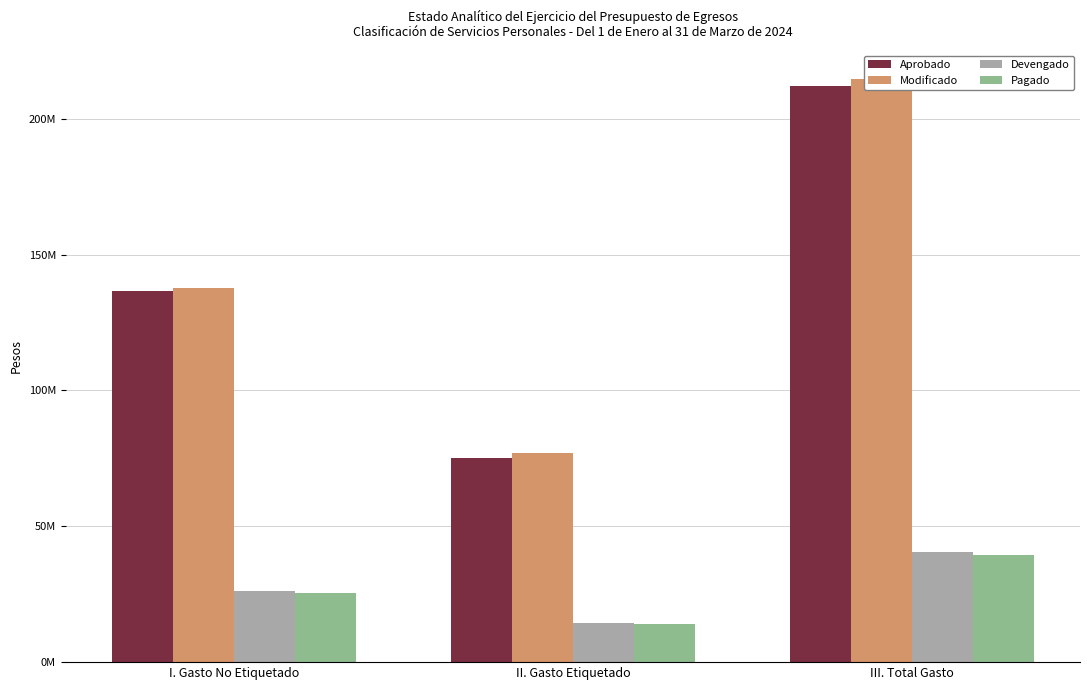

Reading right to left, what are all the values shown in this chart?

Aprobado: III. Total Gasto=211915599.0	II. Gasto Etiquetado=75212452.0	I. Gasto No Etiquetado=136703147.0
Modificado: III. Total Gasto=214515599.0	II. Gasto Etiquetado=76812452.0	I. Gasto No Etiquetado=137703147.0
Devengado: III. Total Gasto=40501281.5	II. Gasto Etiquetado=14292897.7	I. Gasto No Etiquetado=26208383.8
Pagado: III. Total Gasto=39428042.8	II. Gasto Etiquetado=13918852.7	I. Gasto No Etiquetado=25509190.1